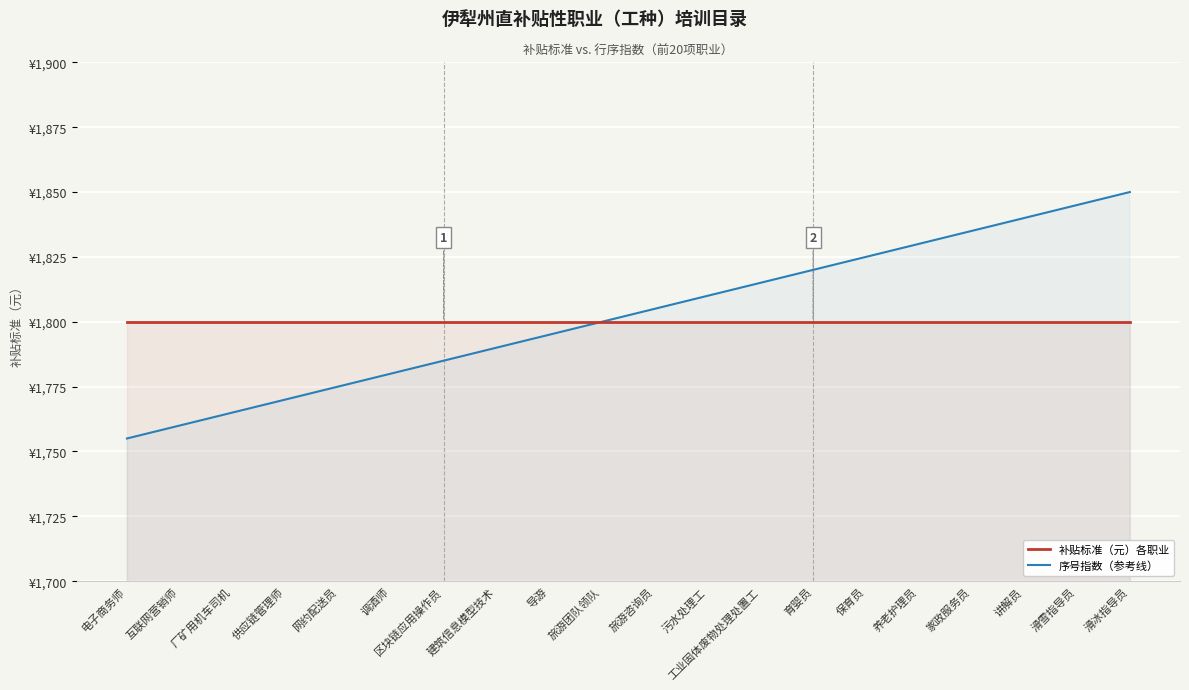

What is the label of the 15th point from the left?

保育员